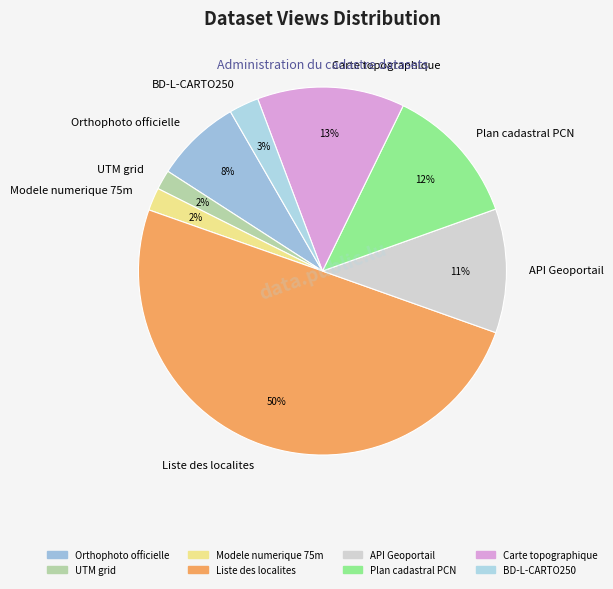

Is the sum of UTM grid and Carte topographique greater than half?

No